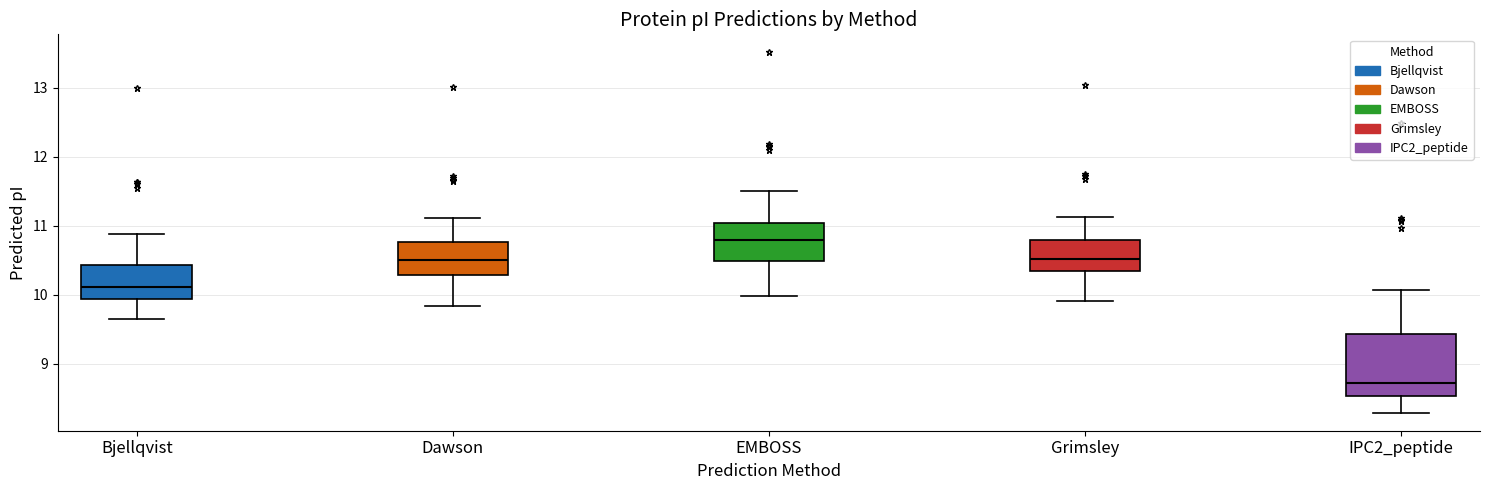

Comparing the boxes themselves (not the whiskers), which one is the tallest?

IPC2_peptide